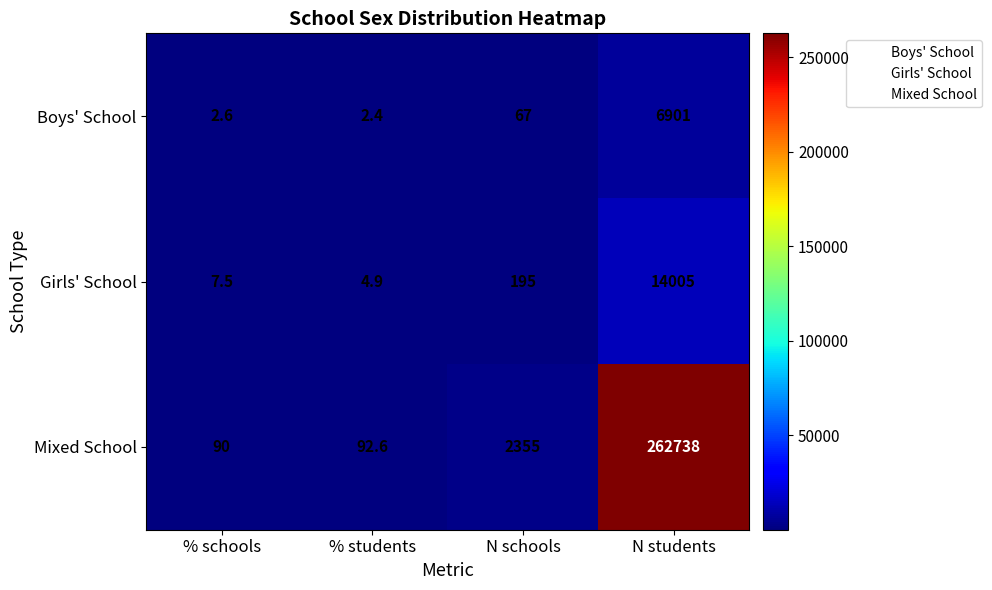

Which series has the widest spread of values?

Mixed School